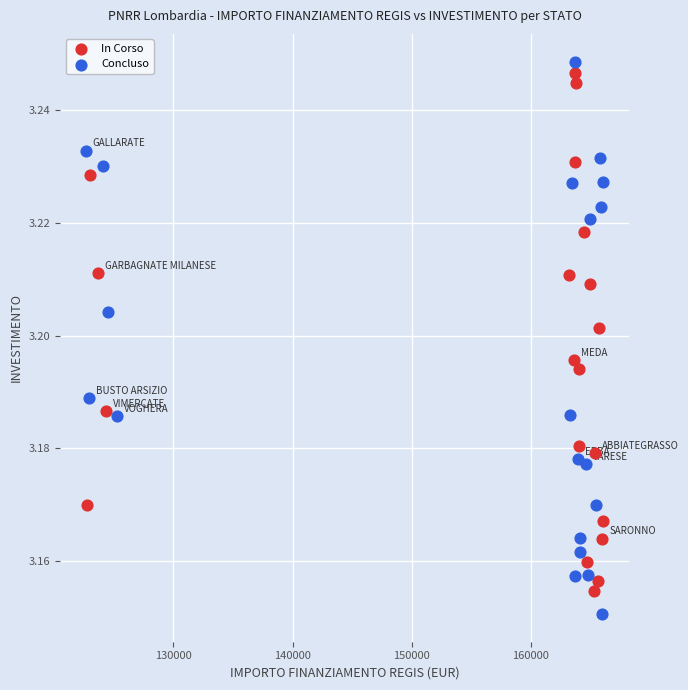

What are all the series names shown in the legend?

In Corso, Concluso